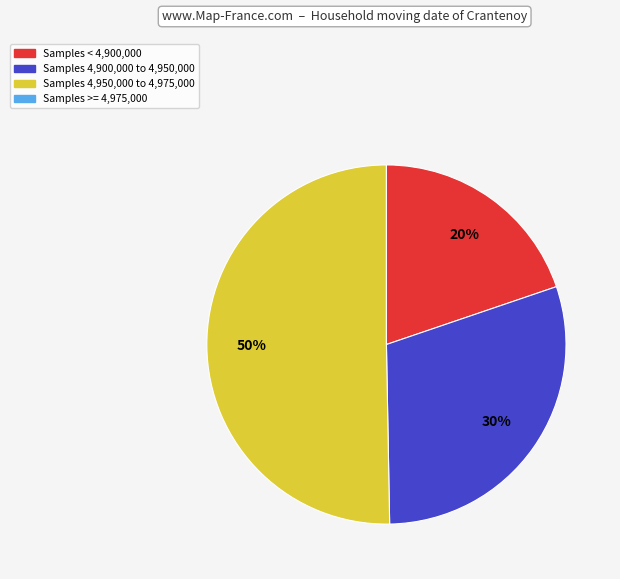

To the nearest percent, what is the difference between the largest and smallest slice percentages?

50%